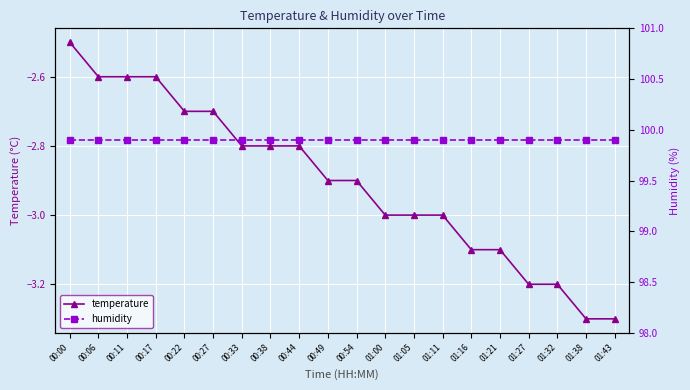

Read the temperature value at 00:27.

-2.7